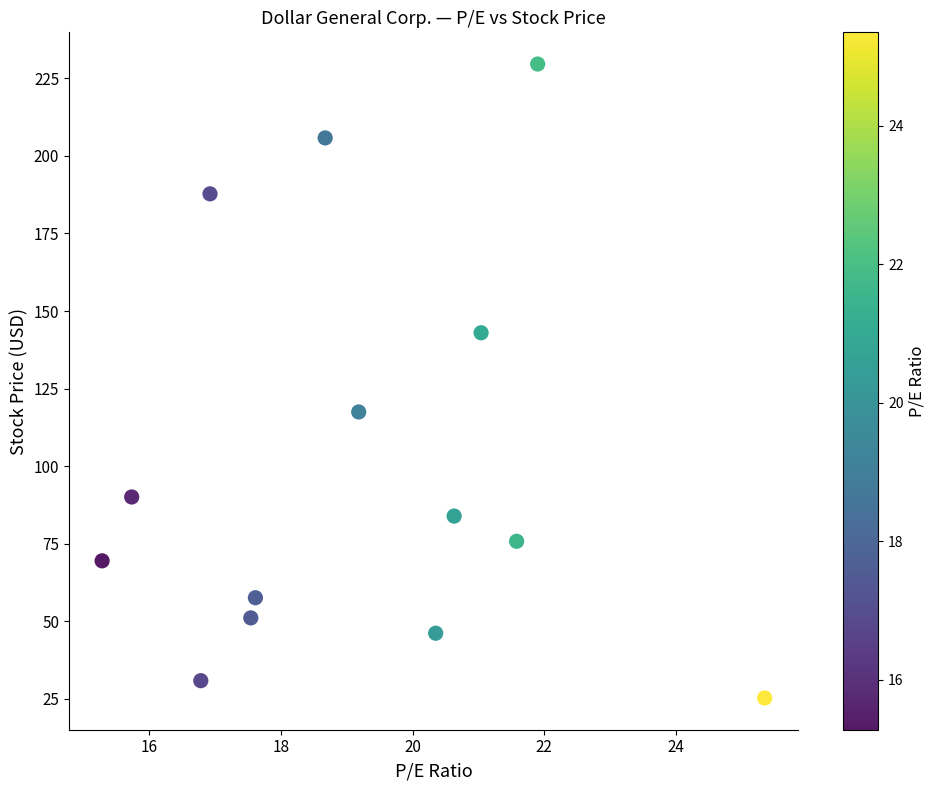

What is the range of Y values (max minus min)?

204.4